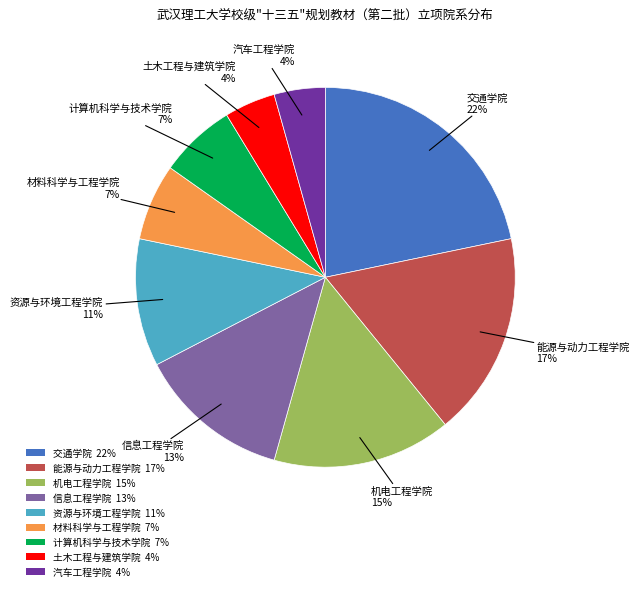

Which has a higher value, 计算机科学与技术学院 7% or 机电工程学院 15%?

机电工程学院 15%